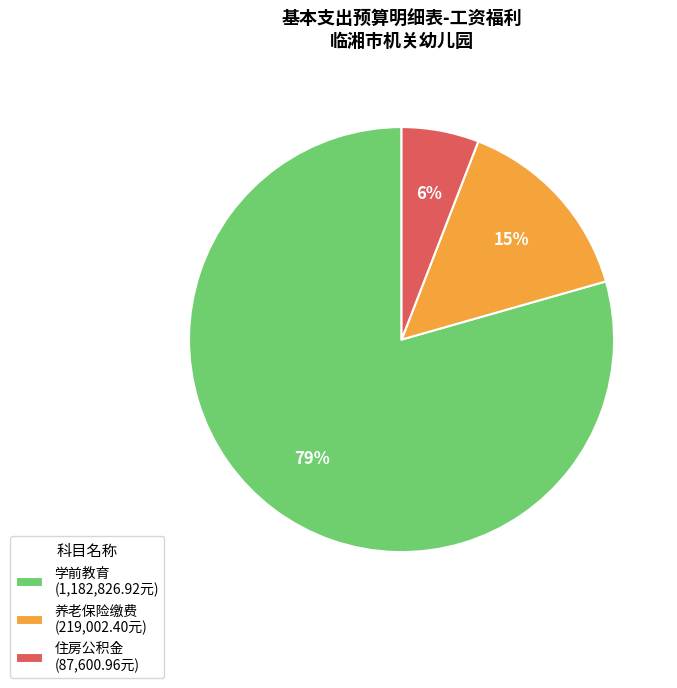

Rank the categories by value from lowest to highest.

住房公积金 (87,600.96元), 养老保险缴费 (219,002.40元), 学前教育 (1,182,826.92元)